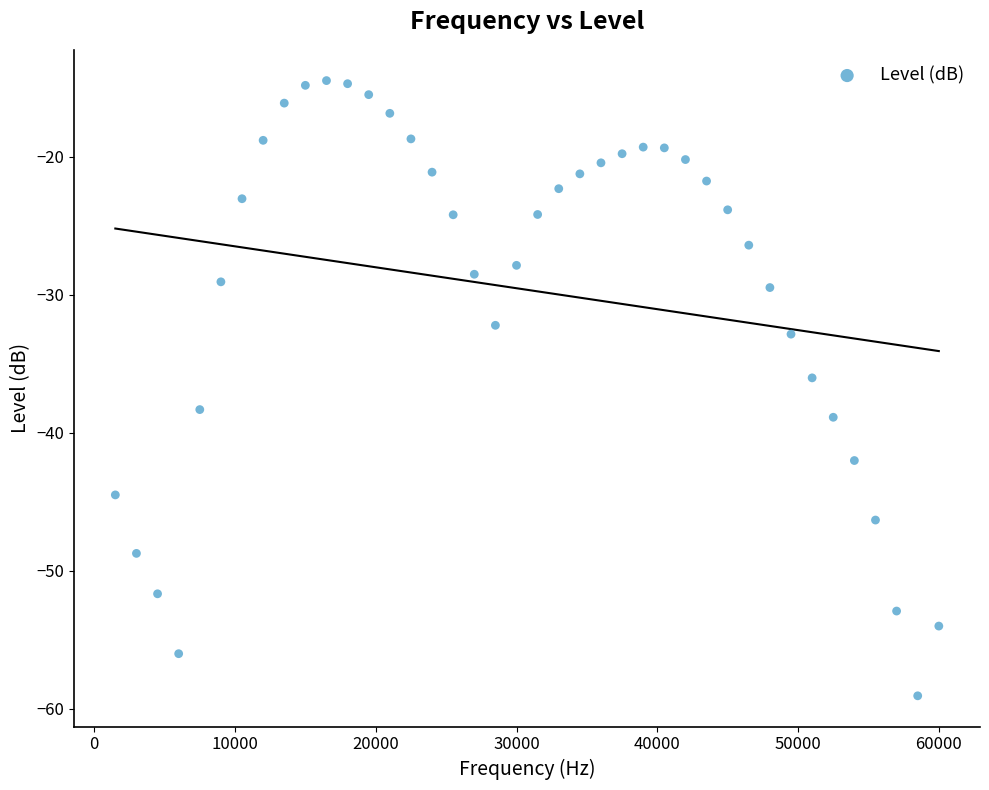

What is the range of Y values (max minus min)?

44.6